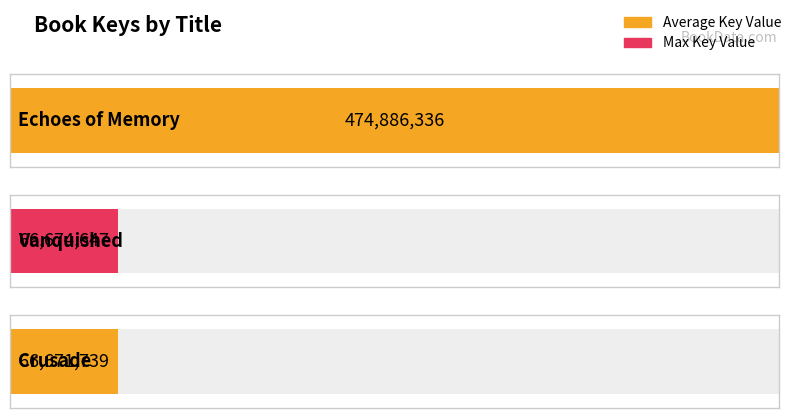

Rank the categories by value from lowest to highest.

Crusade, Vanquished, Echoes of Memory